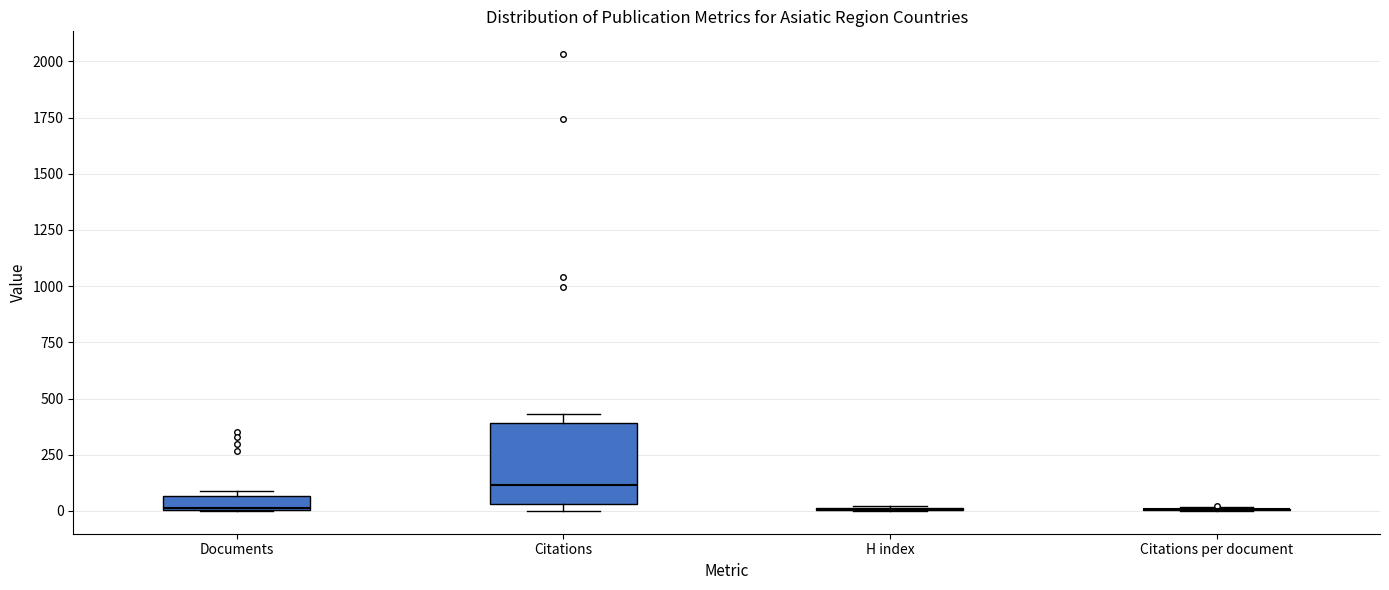

Where is the lower edge of the box for Documents on the y-axis? The values are not printed on the chart, so give them approximately, as read against the axis.

0